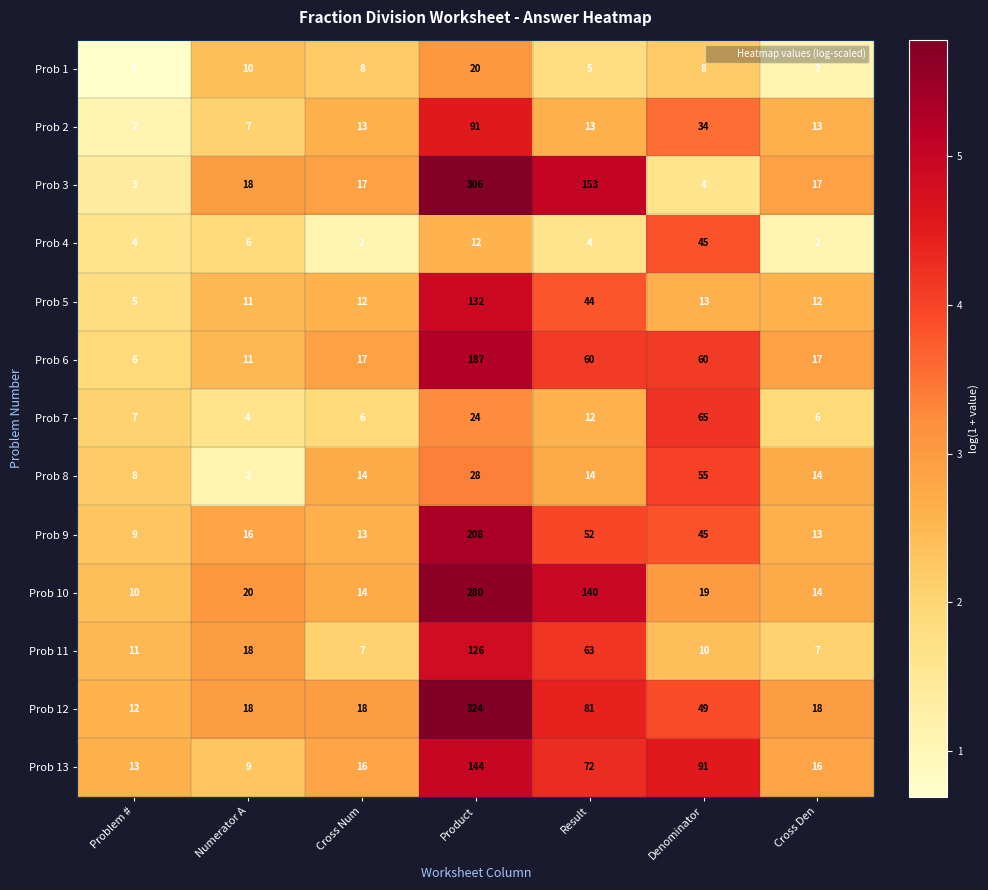

What is the difference between the second highest and minimum values in the Prob 4 series?

10